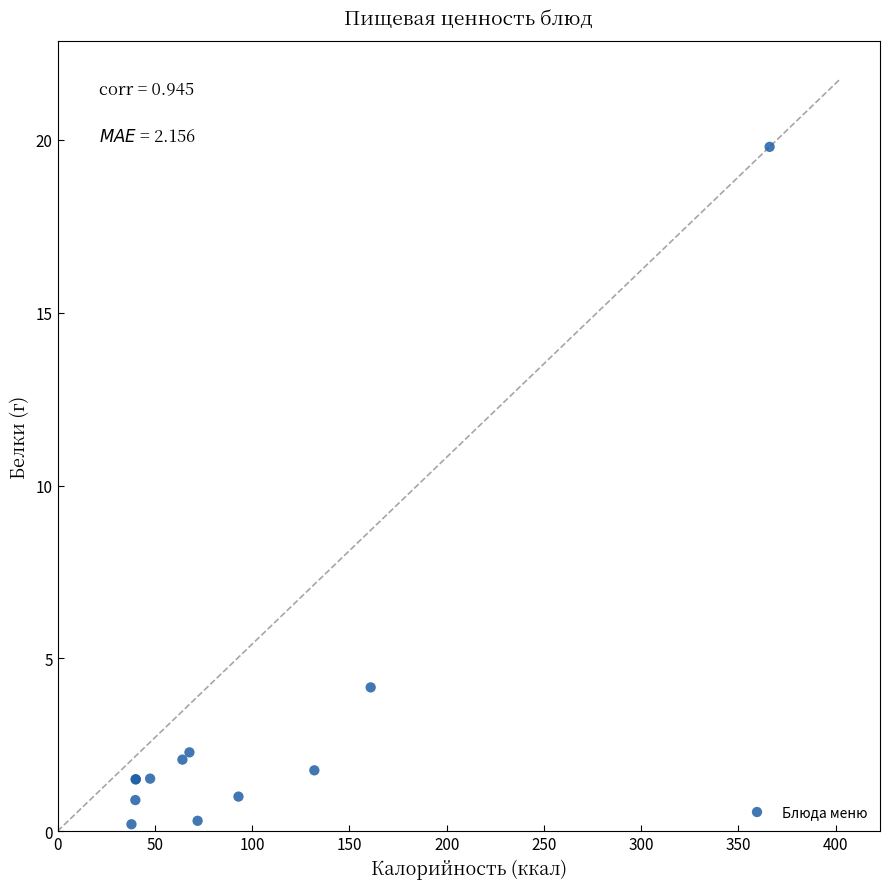

What Y value in the scatter plot is closest to 10?

4.2